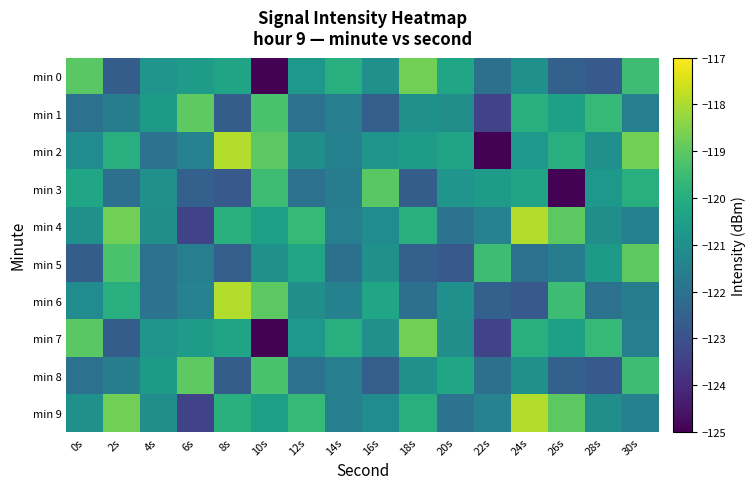

Reading left to right, list all the values displayed in this chart.

min 0: 0s=-119.1	2s=-122.6	4s=-120.8	6s=-120.6	8s=-120.3	10s=-125.0	12s=-120.7	14s=-120.0	16s=-121.0	18s=-118.7	20s=-120.3	22s=-122.0	24s=-121.0	26s=-122.5	28s=-122.8	30s=-119.5
min 1: 0s=-122.0	2s=-121.6	4s=-120.6	6s=-119.0	8s=-122.6	10s=-119.3	12s=-122.0	14s=-121.6	16s=-122.6	18s=-121.0	20s=-121.1	22s=-123.4	24s=-119.9	26s=-120.5	28s=-119.6	30s=-121.5
min 2: 0s=-121.1	2s=-120.0	4s=-122.0	6s=-121.5	8s=-117.9	10s=-119.0	12s=-121.1	14s=-121.5	16s=-120.8	18s=-120.6	20s=-120.3	22s=-125.0	24s=-120.7	26s=-120.0	28s=-121.0	30s=-118.7
min 3: 0s=-120.3	2s=-122.0	4s=-121.0	6s=-122.5	8s=-122.8	10s=-119.5	12s=-122.0	14s=-121.6	16s=-119.1	18s=-122.6	20s=-120.8	22s=-120.6	24s=-120.3	26s=-125.0	28s=-120.7	30s=-120.0
min 4: 0s=-121.0	2s=-118.7	4s=-121.1	6s=-123.4	8s=-119.9	10s=-120.5	12s=-119.6	14s=-121.5	16s=-121.1	18s=-120.0	20s=-122.0	22s=-121.5	24s=-117.9	26s=-119.0	28s=-121.1	30s=-121.5
min 5: 0s=-122.6	2s=-119.3	4s=-122.0	6s=-121.6	8s=-122.6	10s=-121.0	12s=-120.3	14s=-122.0	16s=-121.0	18s=-122.5	20s=-122.8	22s=-119.5	24s=-122.0	26s=-121.6	28s=-120.6	30s=-119.0
min 6: 0s=-121.1	2s=-120.0	4s=-122.0	6s=-121.5	8s=-117.9	10s=-119.0	12s=-121.1	14s=-121.5	16s=-120.3	18s=-122.0	20s=-121.0	22s=-122.5	24s=-122.8	26s=-119.5	28s=-122.0	30s=-121.6
min 7: 0s=-119.1	2s=-122.6	4s=-120.8	6s=-120.6	8s=-120.3	10s=-125.0	12s=-120.7	14s=-120.0	16s=-121.0	18s=-118.7	20s=-121.1	22s=-123.4	24s=-119.9	26s=-120.5	28s=-119.6	30s=-121.5
min 8: 0s=-122.0	2s=-121.6	4s=-120.6	6s=-119.0	8s=-122.6	10s=-119.3	12s=-122.0	14s=-121.6	16s=-122.6	18s=-121.0	20s=-120.3	22s=-122.0	24s=-121.0	26s=-122.5	28s=-122.8	30s=-119.5
min 9: 0s=-121.0	2s=-118.7	4s=-121.1	6s=-123.4	8s=-119.9	10s=-120.5	12s=-119.6	14s=-121.5	16s=-121.1	18s=-120.0	20s=-122.0	22s=-121.5	24s=-117.9	26s=-119.0	28s=-121.1	30s=-121.5